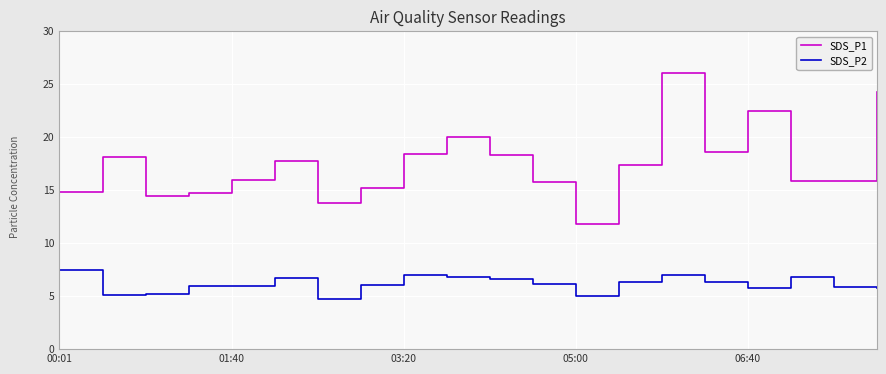

List the series in order of their peak value, lowest first.

SDS_P2, SDS_P1